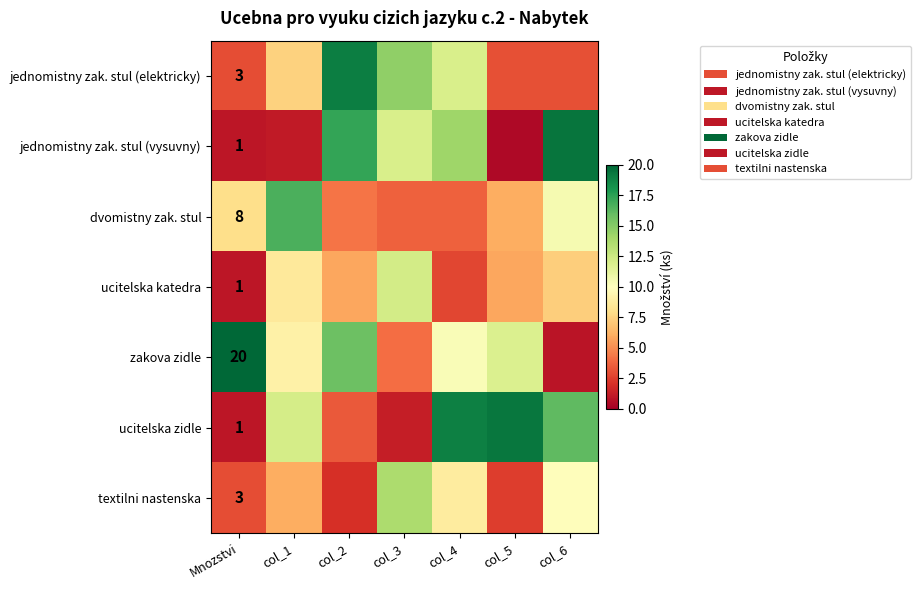

At which label is textilni nastenska closest to 7?

col_1